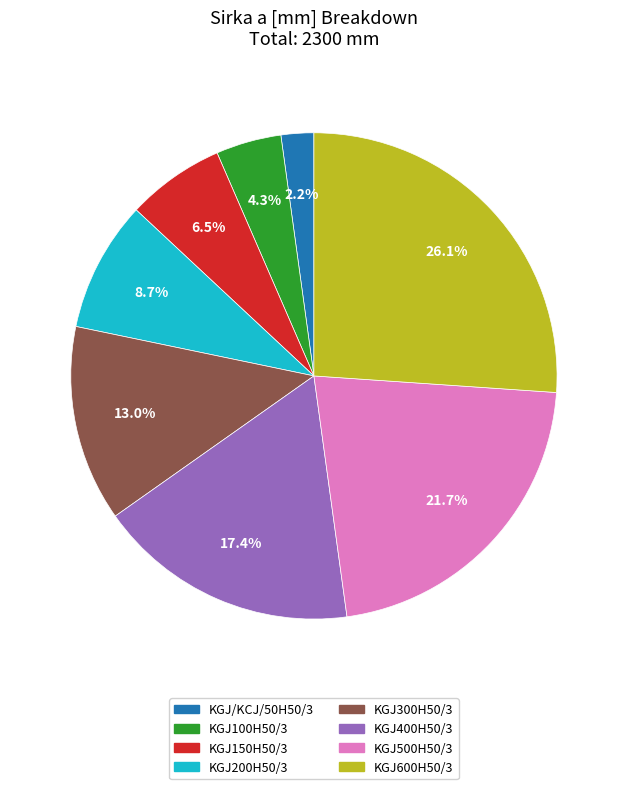

Combined, what portion of the pie is KGJ100H50/3 and KGJ600H50/3?

30.4%